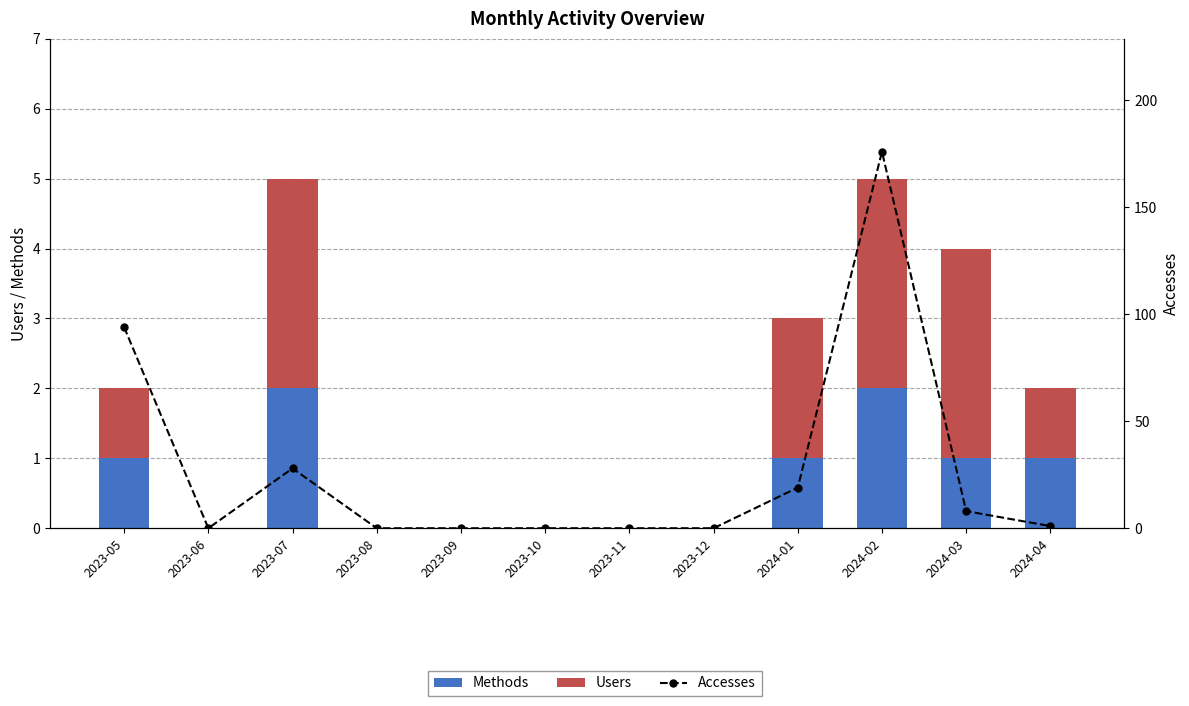

How many Users values are between 0 and 3?

12